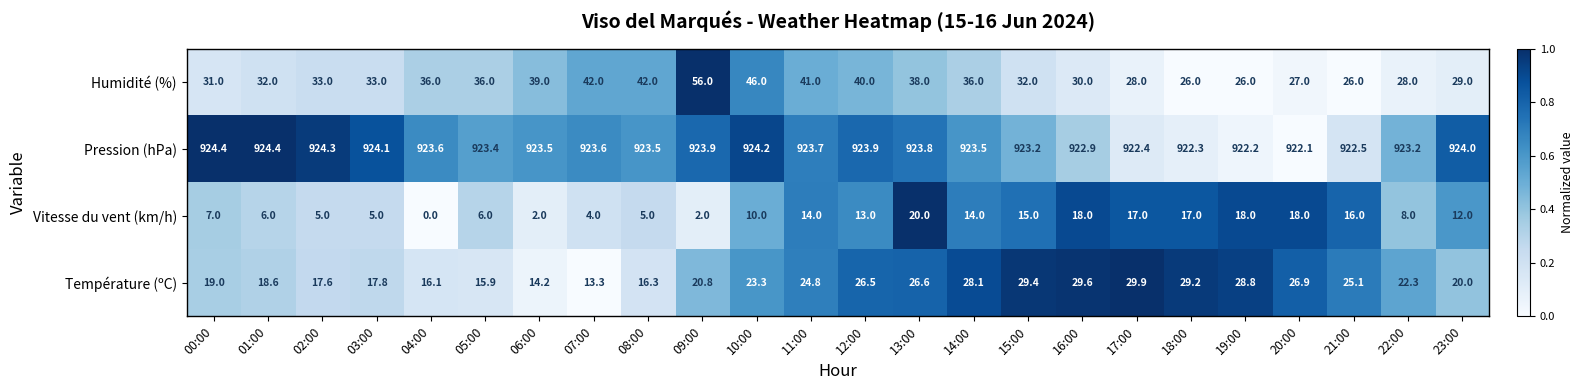

At which category does the chart reach its minimum across all series?

04:00